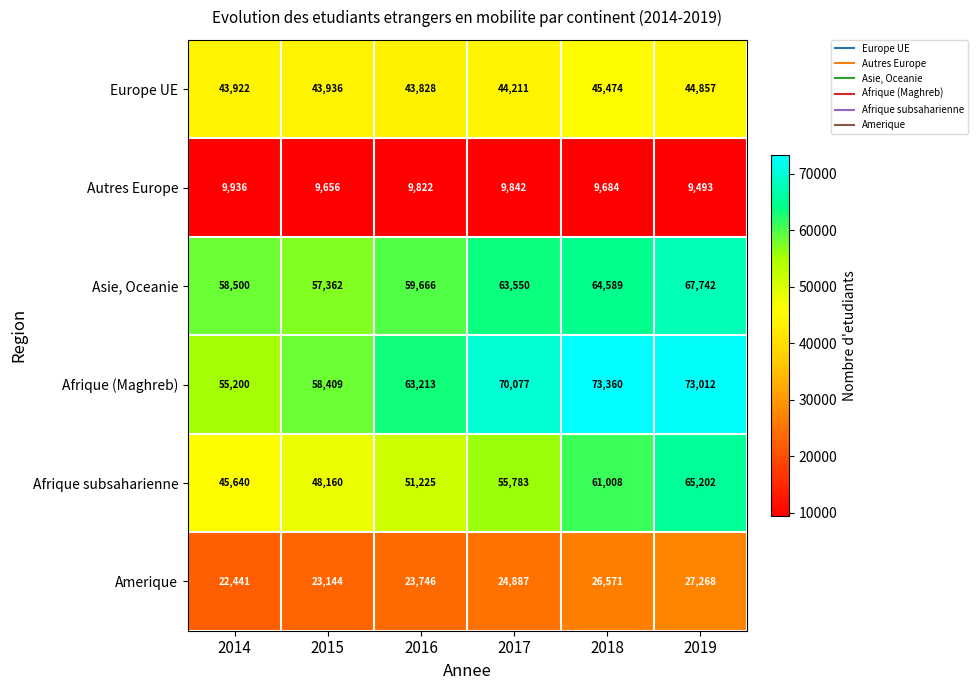

Which series changed the most between 2016 and 2017?

Afrique (Maghreb)